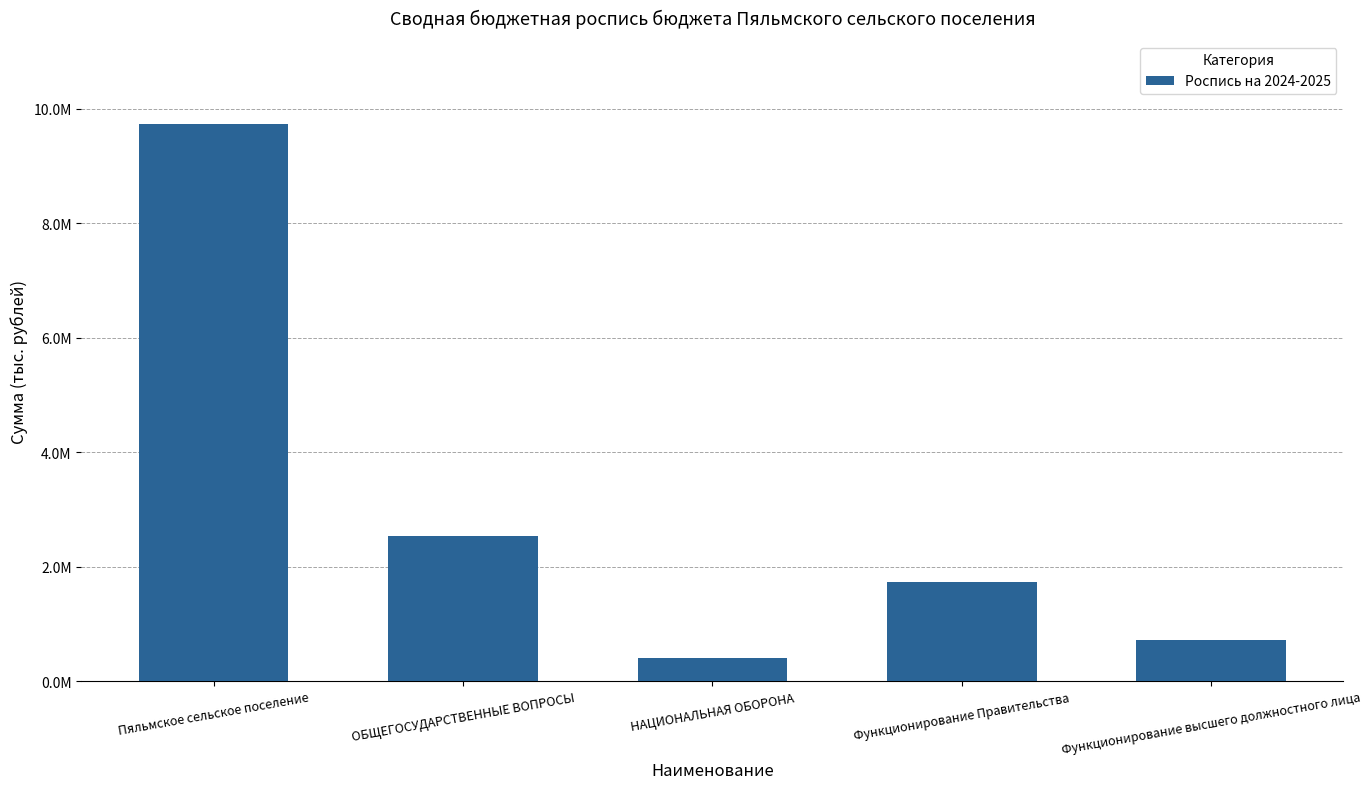

Which has a higher value, Функционирование высшего должностного лица or Функционирование Правительства?

Функционирование Правительства